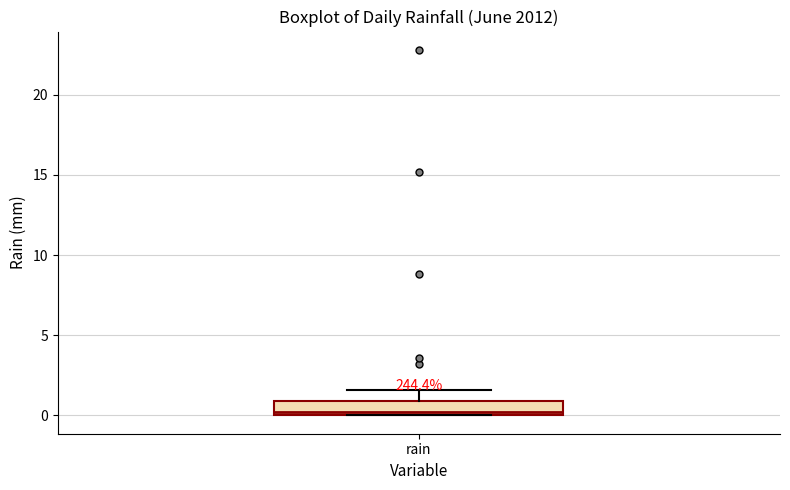

Where is the upper edge of the box for rain on the y-axis? The values are not printed on the chart, so give them approximately, as read against the axis.

1.0